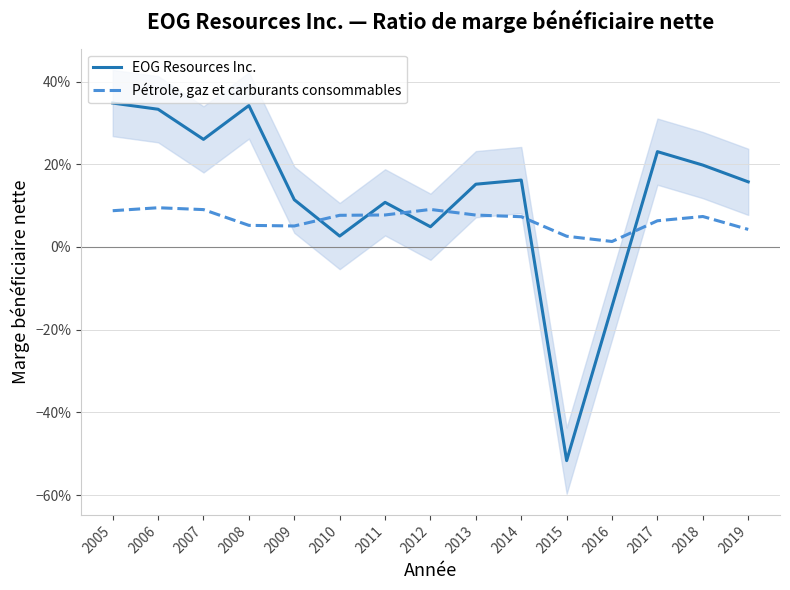

Where do EOG Resources Inc. and Pétrole, gaz et carburants consommables first cross each other?

2009 and 2010